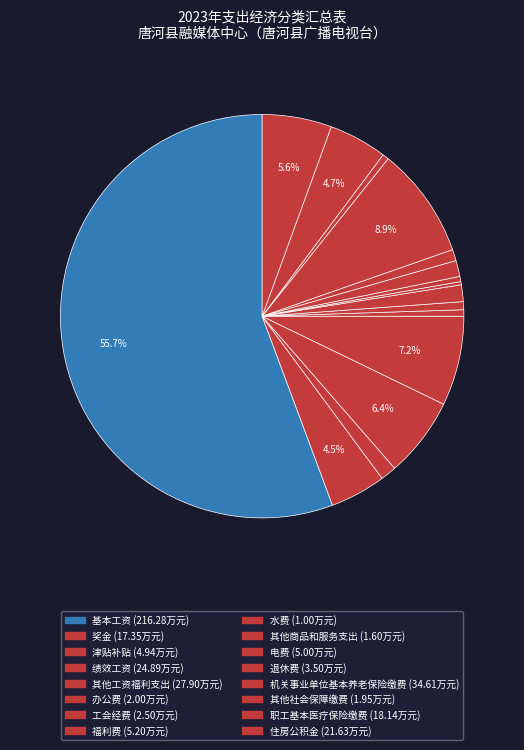

Rank the categories by value from highest to lowest.

基本工资, 机关事业单位基本养老保险缴费, 其他工资福利支出, 绩效工资, 住房公积金, 职工基本医疗保险缴费, 奖金, 福利费, 电费, 津贴补贴, 退休费, 工会经费, 办公费, 其他社会保障缴费, 其他商品和服务支出, 水费